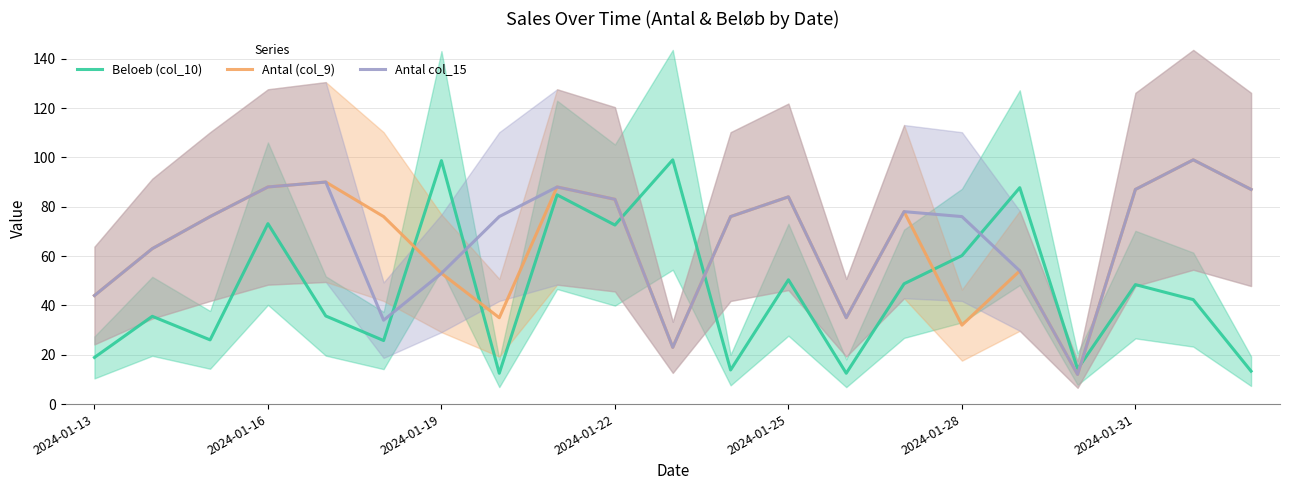

Which series changed the most between 13 and 19?

Antal (col_9)